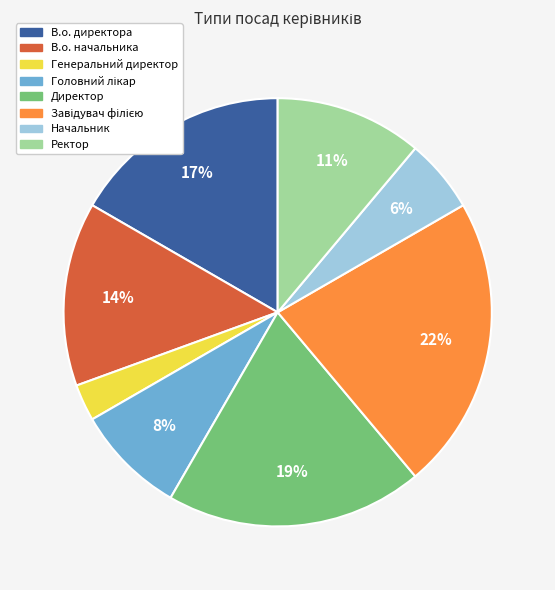

Which slice is the smallest?

Генеральний директор